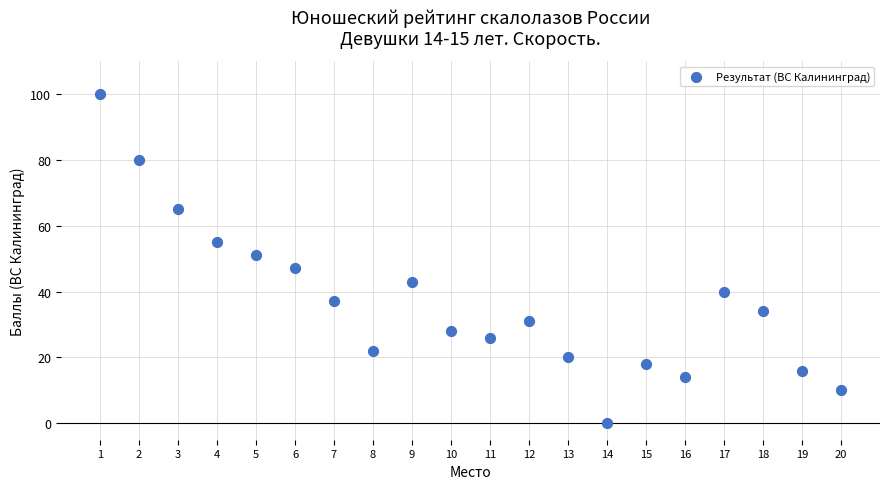

What is the range of Y values (max minus min)?

100